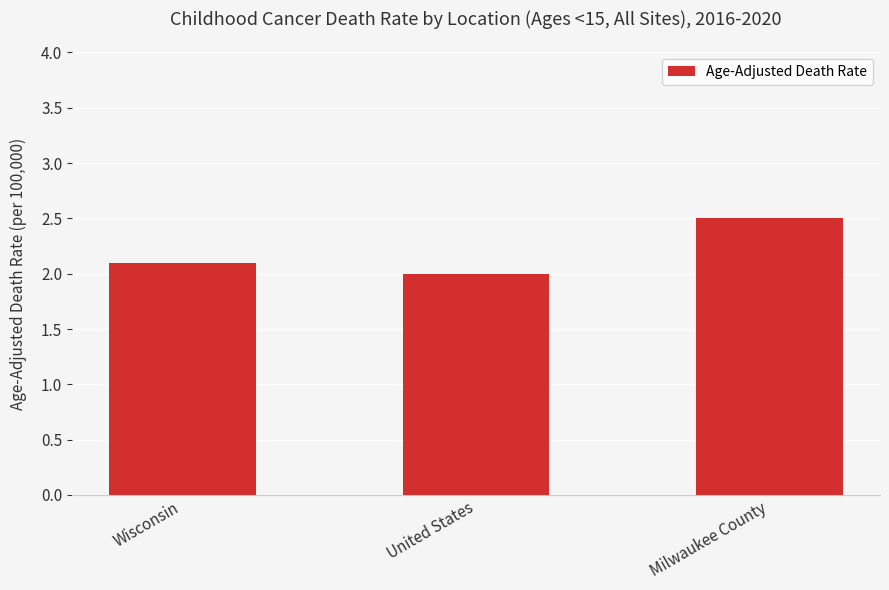

List the labels in order of value, smallest first.

United States, Wisconsin, Milwaukee County